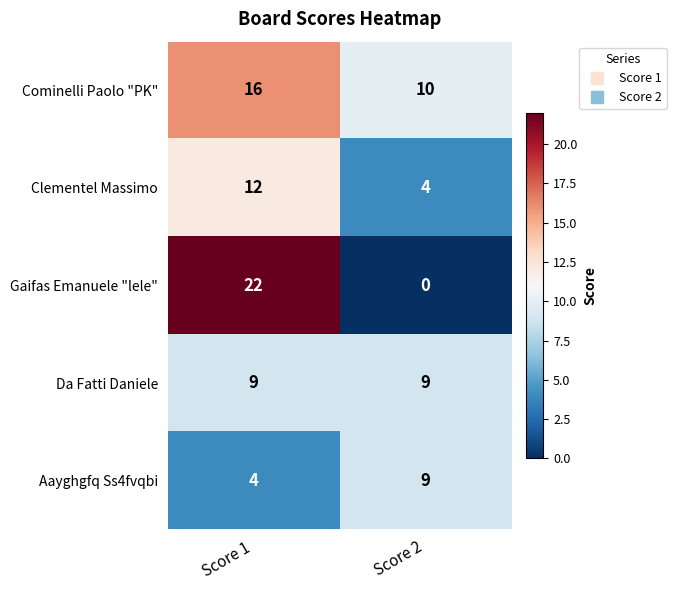

What is the average value of the Da Fatti Daniele series?

9